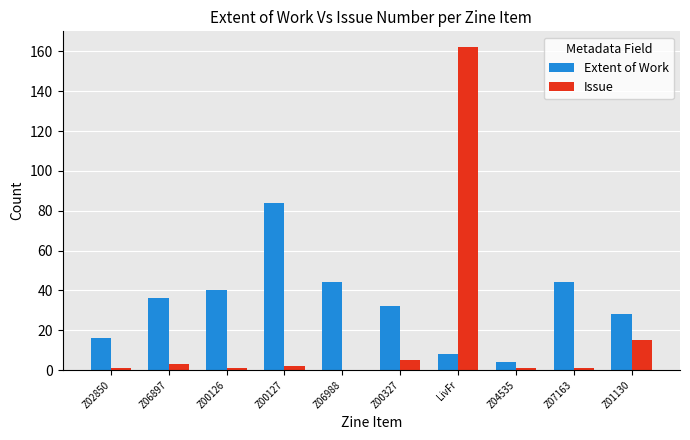

What is the sum of all Issue values?

191